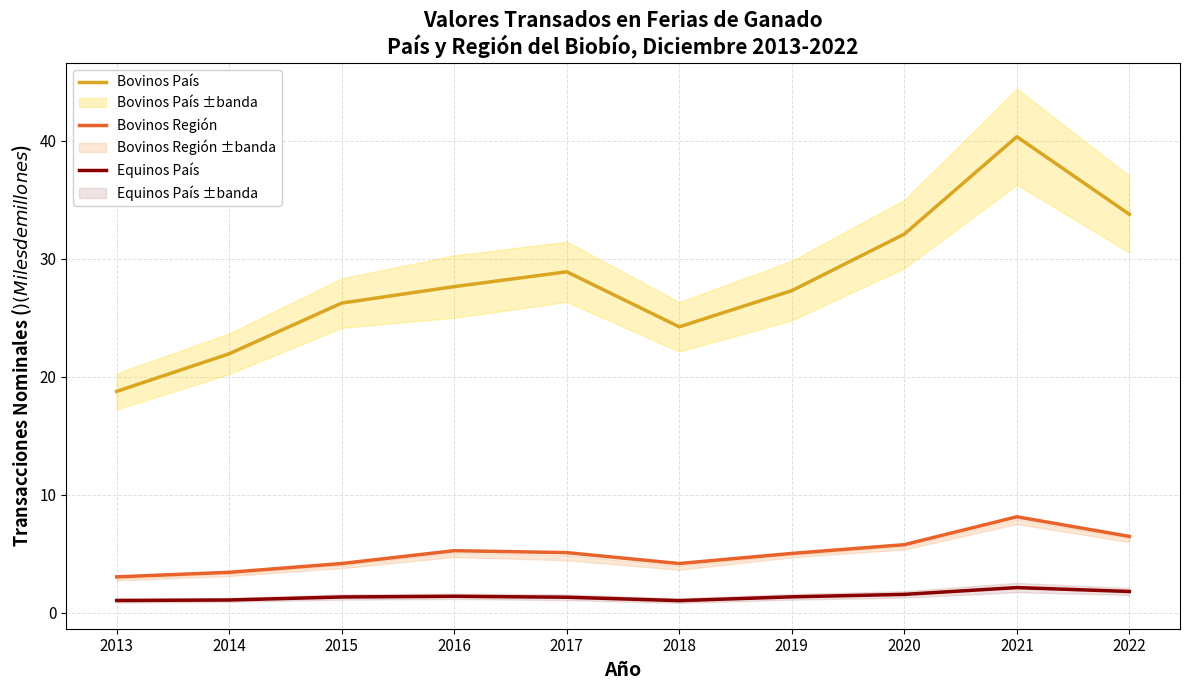

The Equinos País series shows 1.4 at 2015. True or false?

True